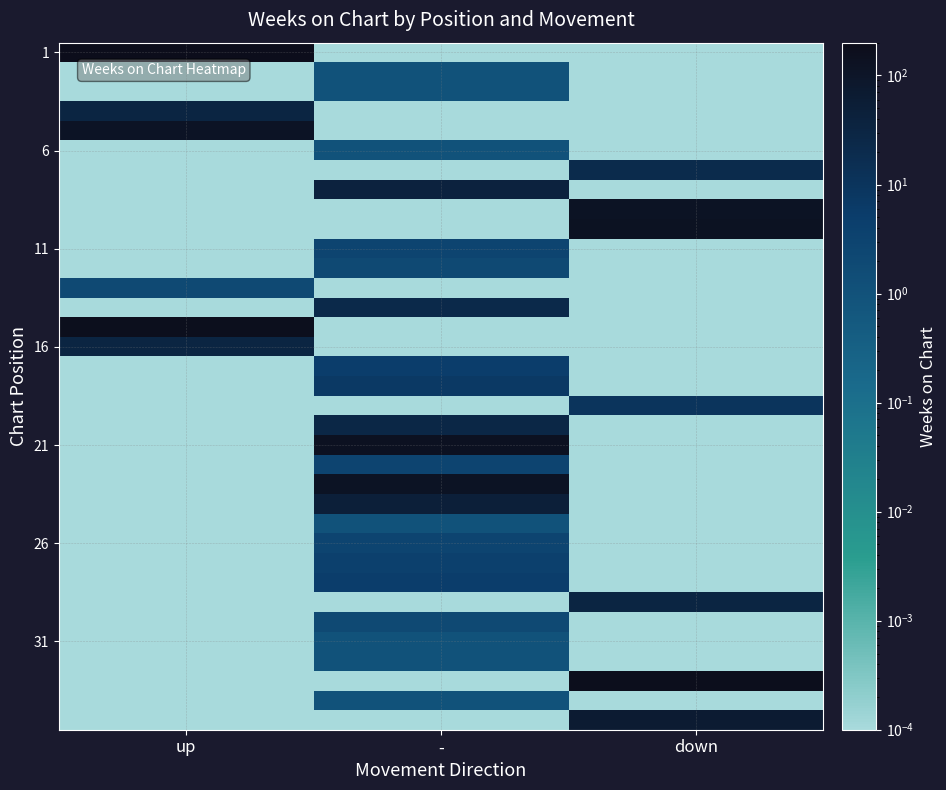

At which category is the sum across all series the highest?

down